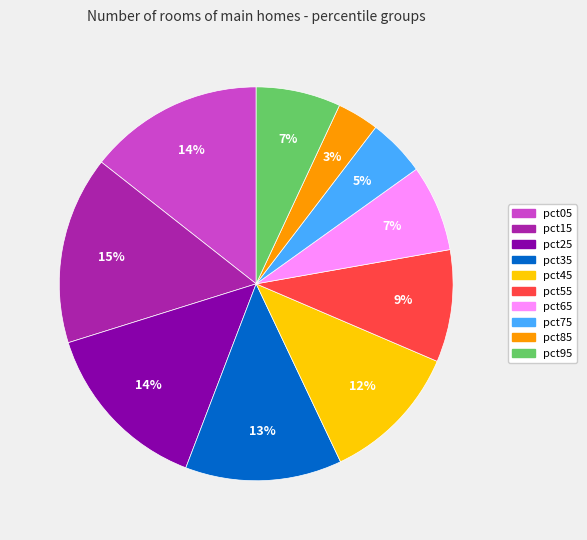

To the nearest percent, what is the difference between the pct15 and pct85 slice percentages?

12%